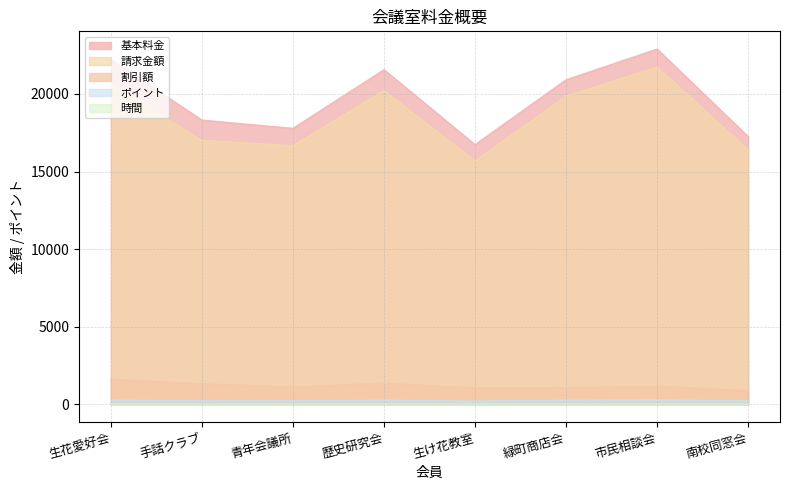

How many values in the 時間 series exceed 9?

3